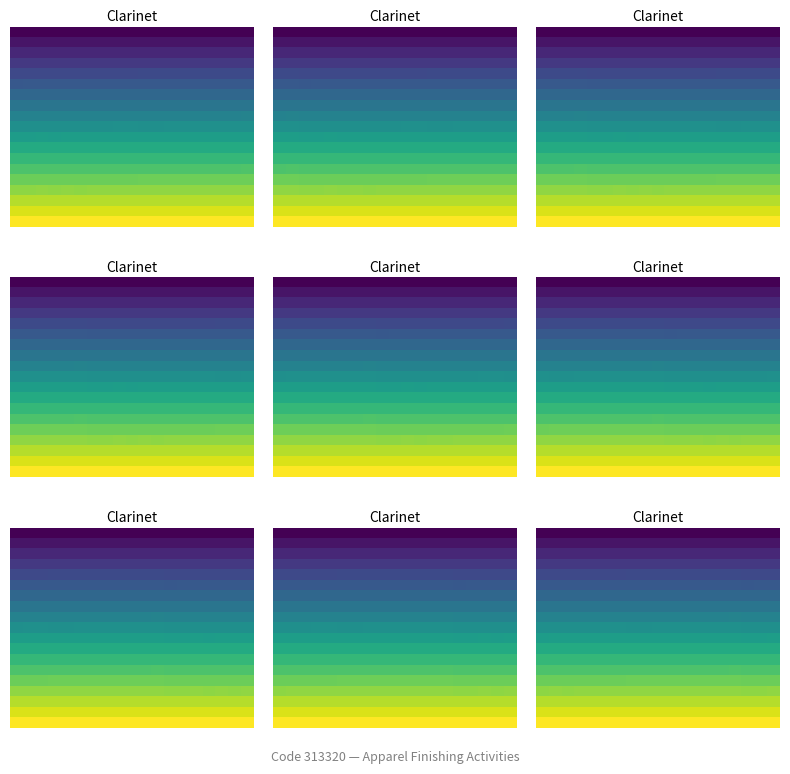

What is the greatest value displayed?

1.0